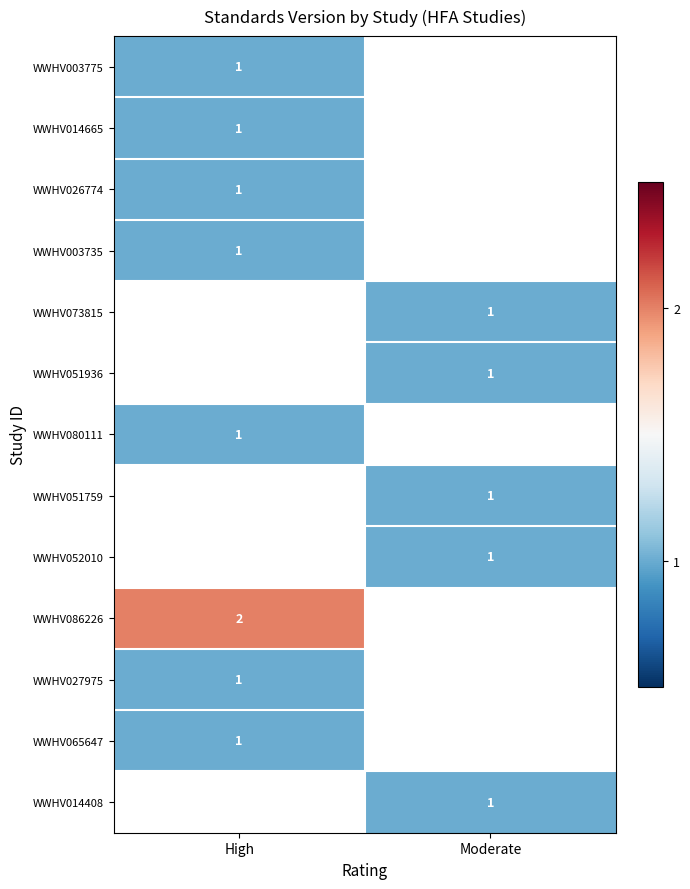

True or false: WWHV080111 has a value of 2 at High.

False